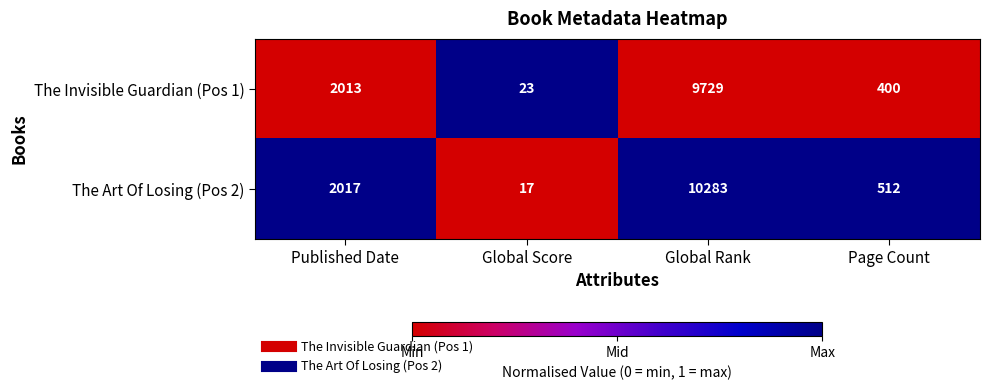

Reading left to right, what are all the values shown in this chart?

The Invisible Guardian (Pos 1): 2013	23	9729	400
The Art Of Losing (Pos 2): 2017	17	10283	512